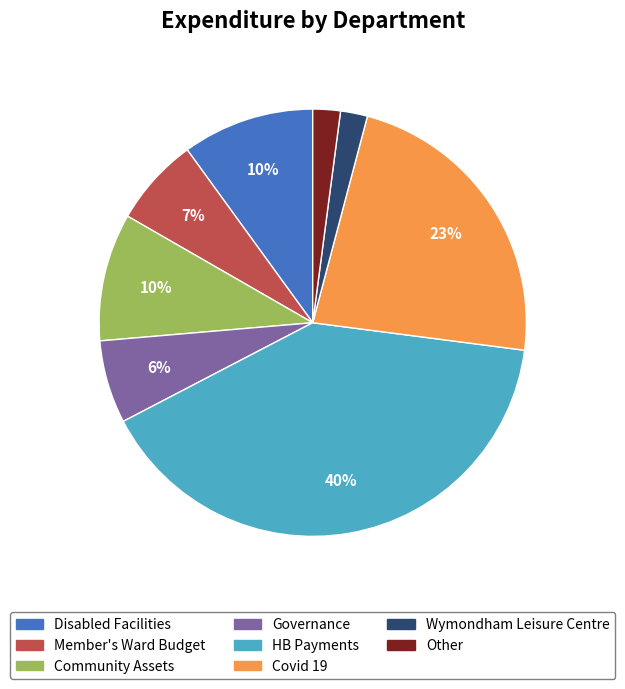

To the nearest percent, what is the difference between the largest and smallest slice percentages?

38%